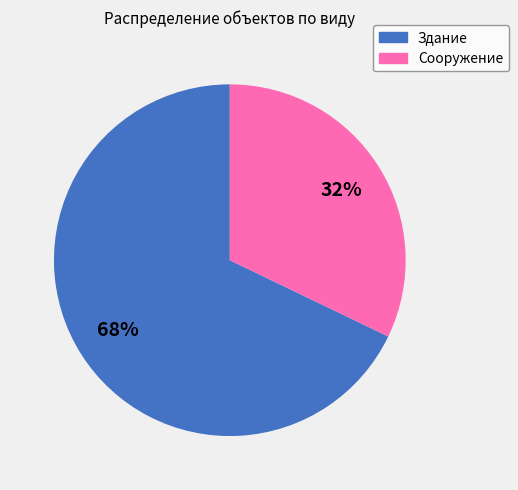

How many segments does this pie chart have?

2